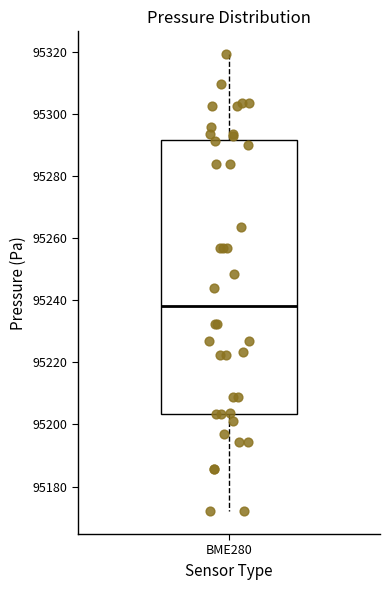

Transcribe this box plot: give where the median line is, the range the box spans, and where the two whiskers end, as read against the y-axis. The values are not printed on the chart, so give them approximately, as read against the axis.

median 95238, box 95204 to 95292, whiskers 95172 to 95320